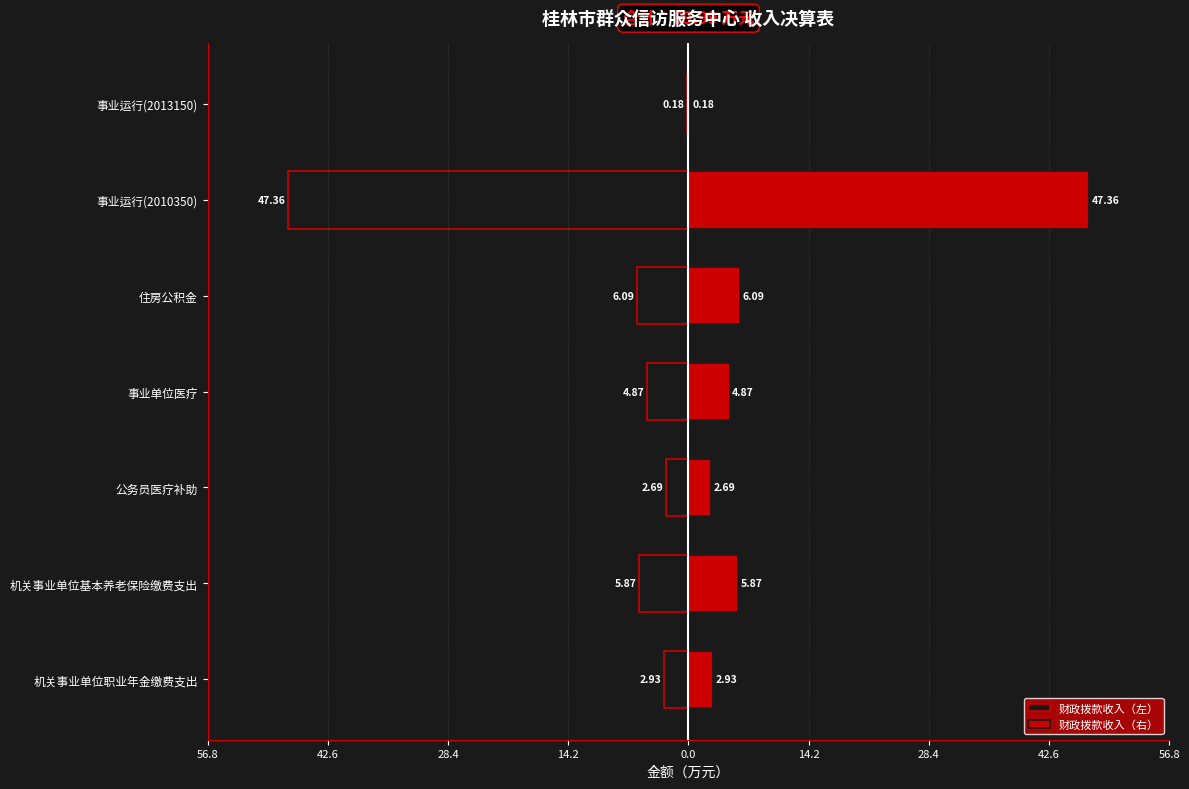

Which series has the largest total across all categories?

财政拨款收入（右）